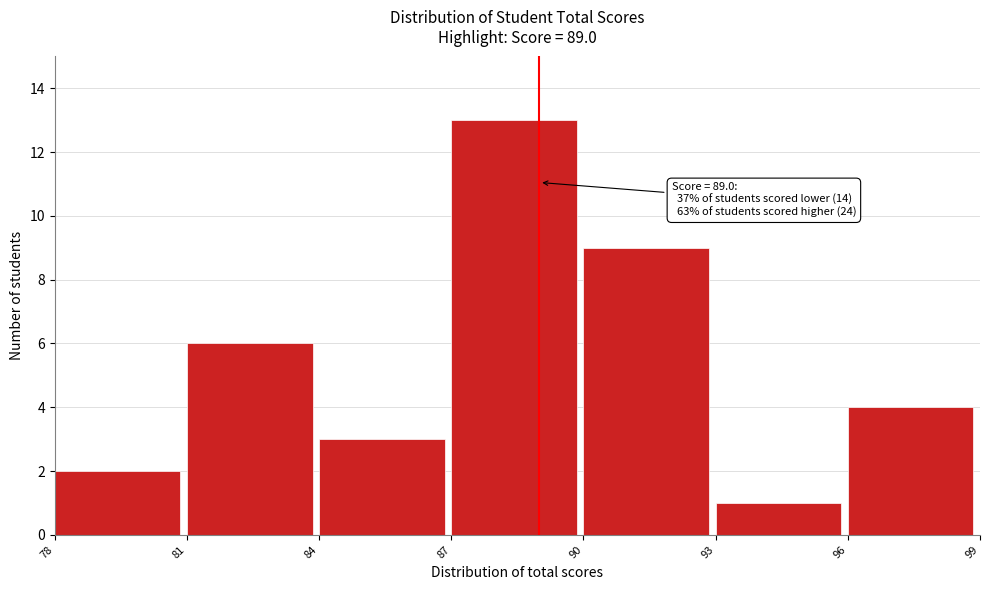

Over which range of the x-axis is the bar tallest?

87 to 90